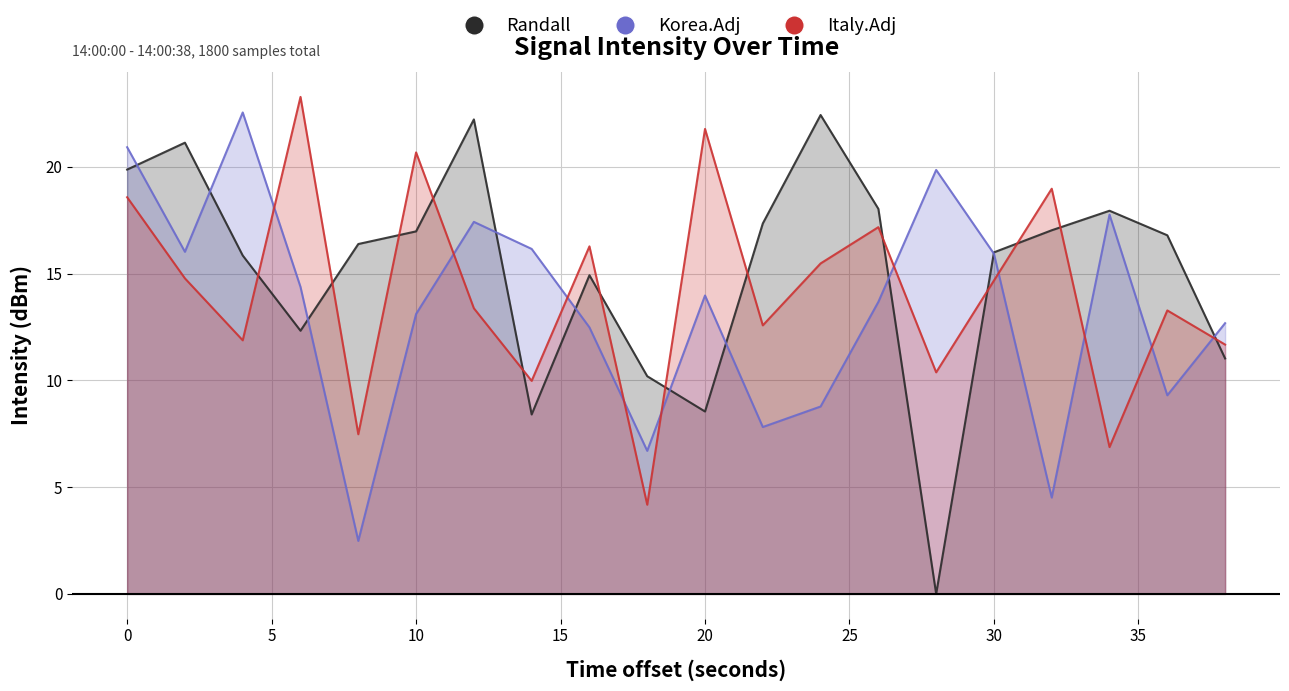

How many intersections are there between Italy.Adj and Randall?

13